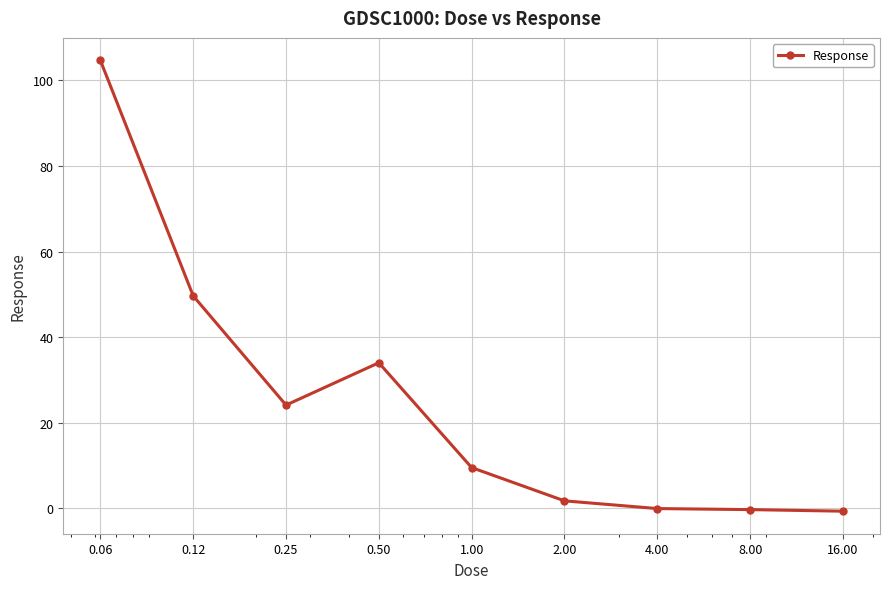

True or false: the data has more than 2 interior local peaks.

False